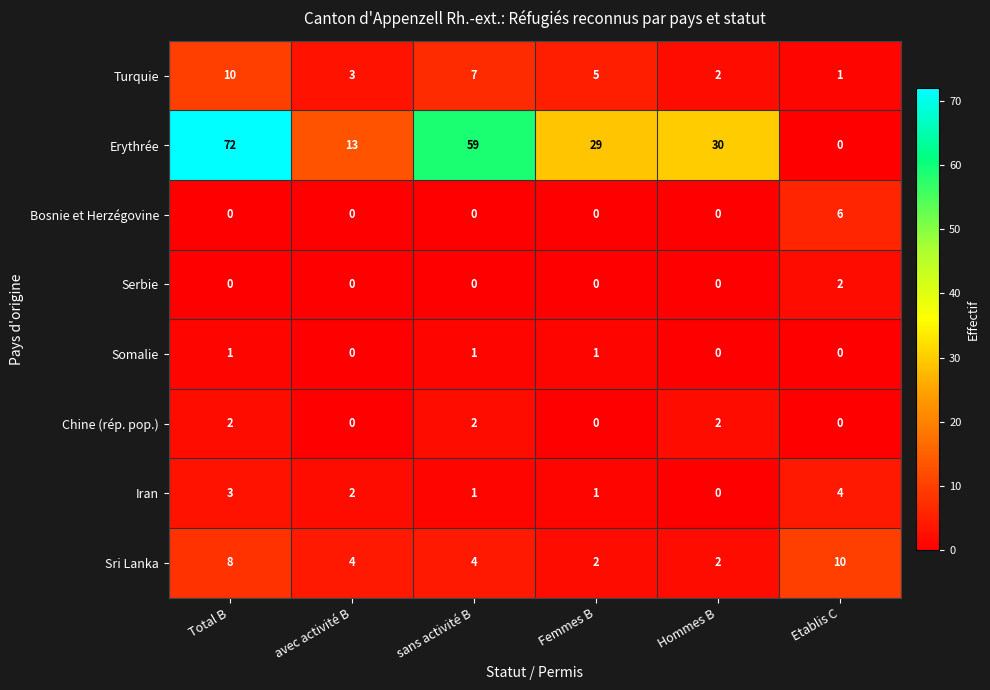

What is the total value across all series at avec activité B?

22